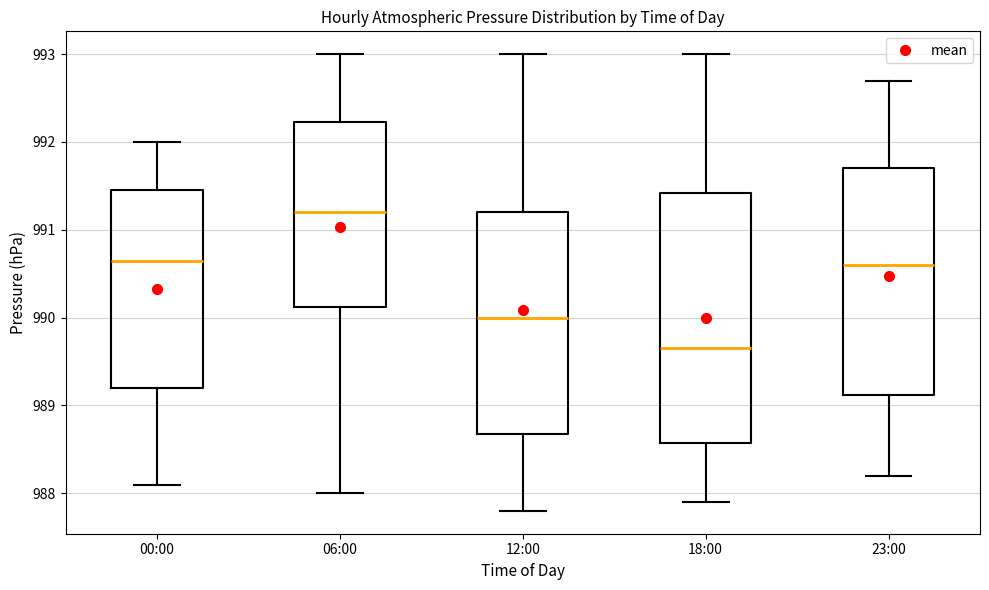

Where is the upper edge of the box for 00:00 on the y-axis? The values are not printed on the chart, so give them approximately, as read against the axis.

991.5